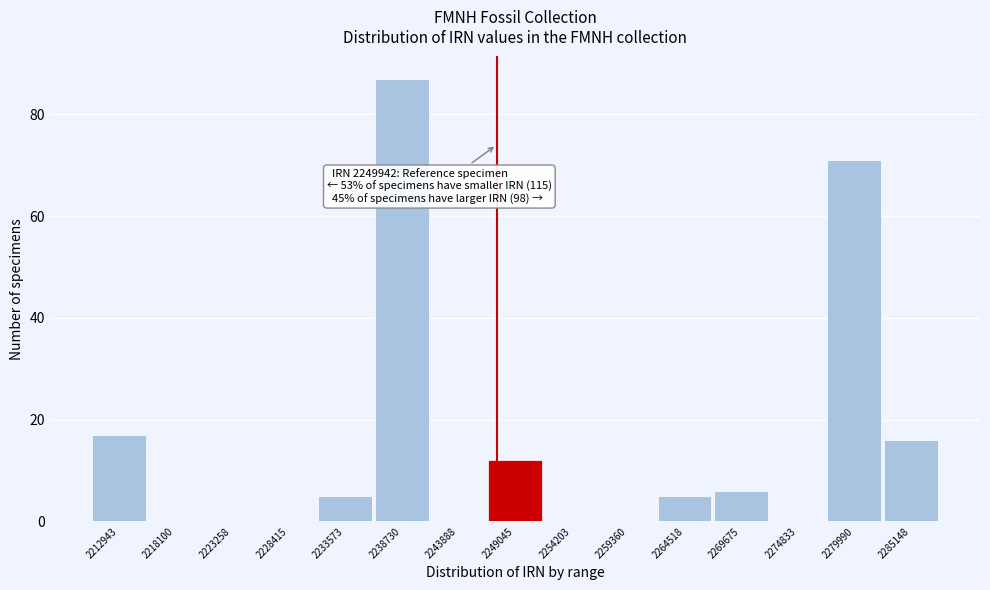

Reading left to right, transcribe all the data shown in this chart.

2212943=17	2218100=0	2223258=0	2228415=0	2233573=5	2238730=87	2243888=0	2249045=12	2254203=0	2259360=0	2264518=5	2269675=6	2274833=0	2279990=71	2285148=16